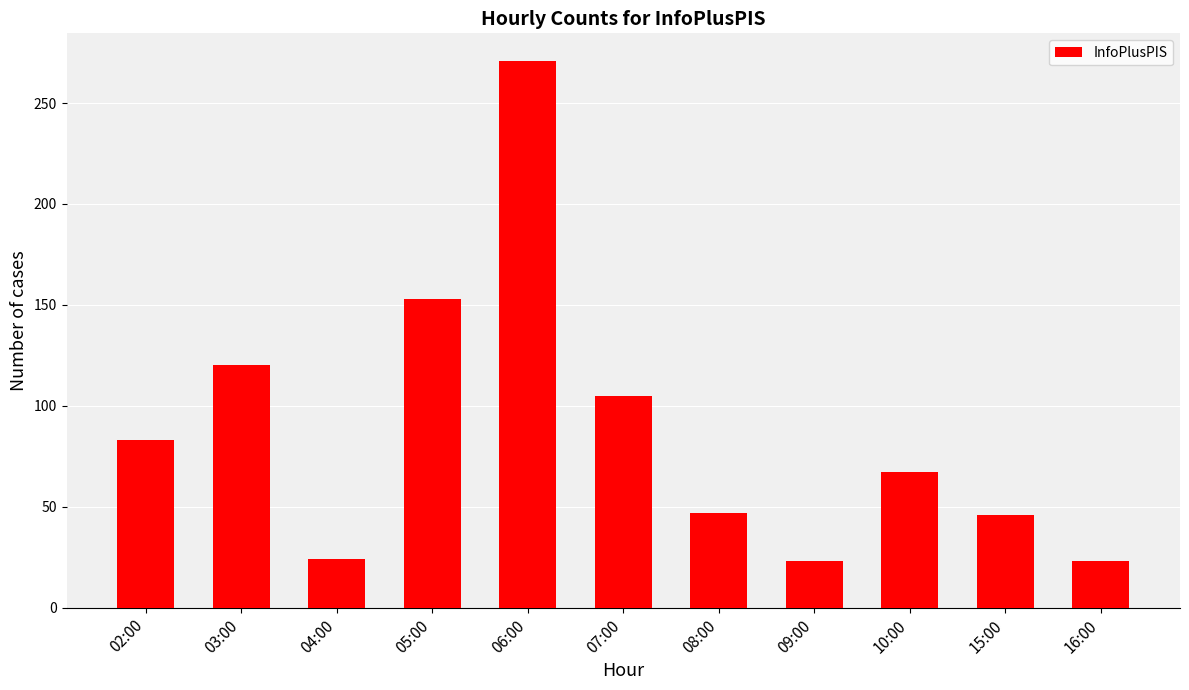

What is the label of the 3rd bar from the left?

04:00